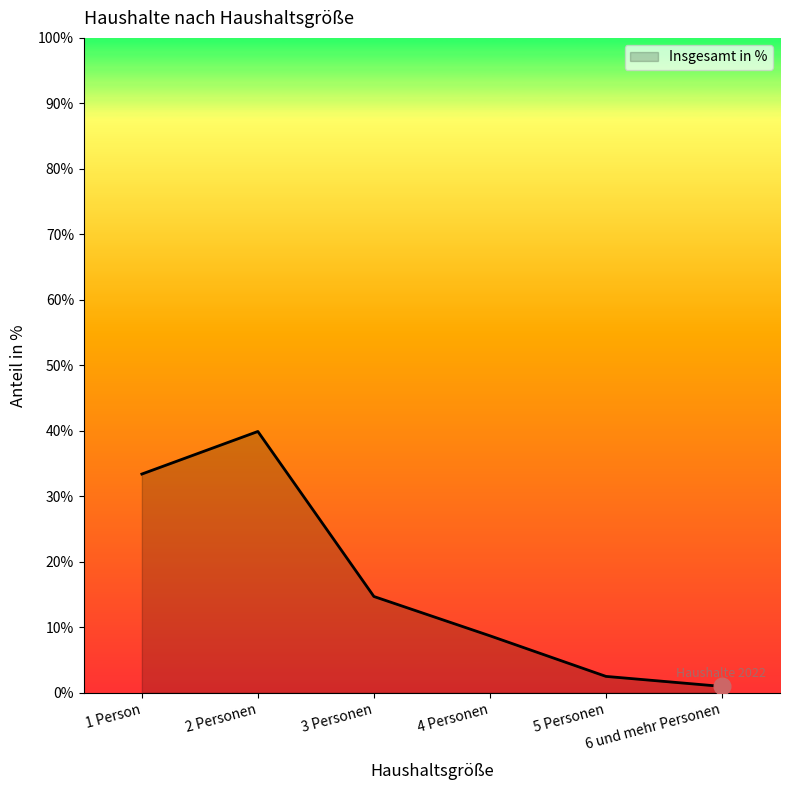

How many interior local peaks (higher than both neighbors) does the data have?

1